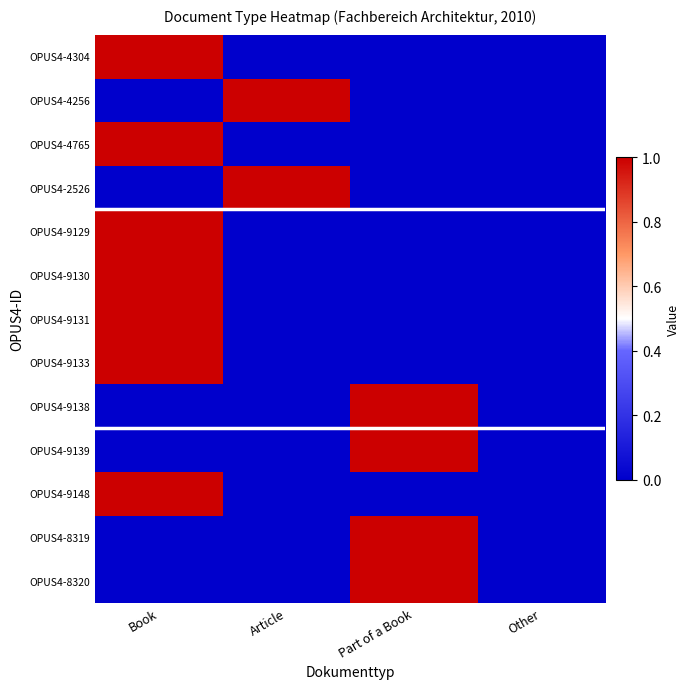

Which category has the lowest value across all series?

Article